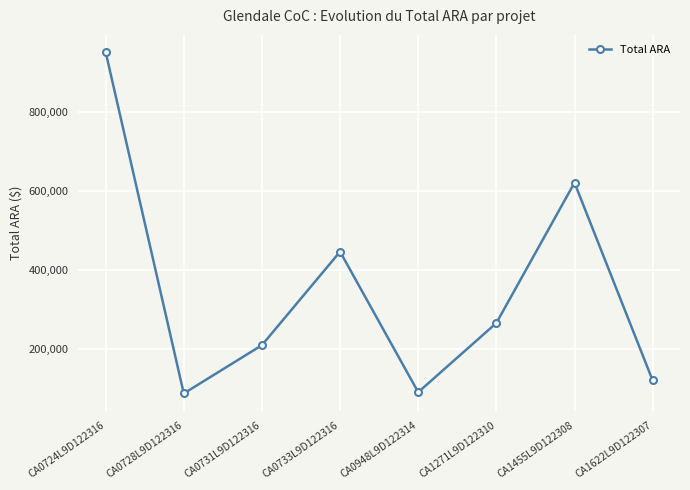

Where is the data nearest to the value 519872?

CA0733L9D122316